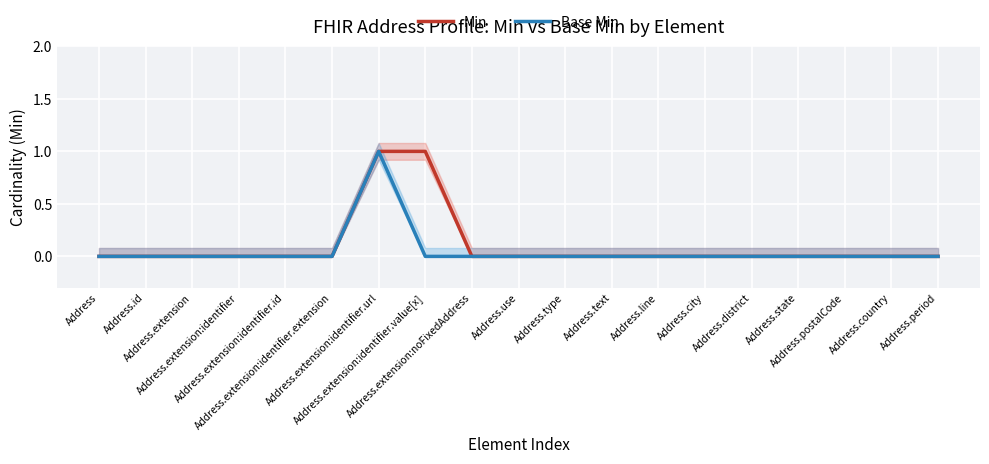

Which series has the widest spread of values?

Min